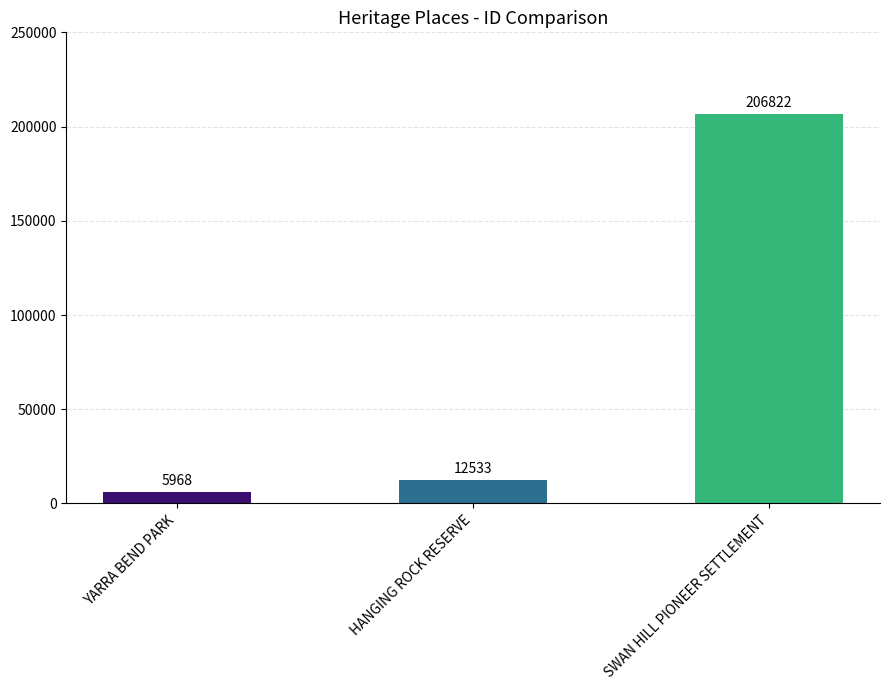

How many bars are there in total?

3